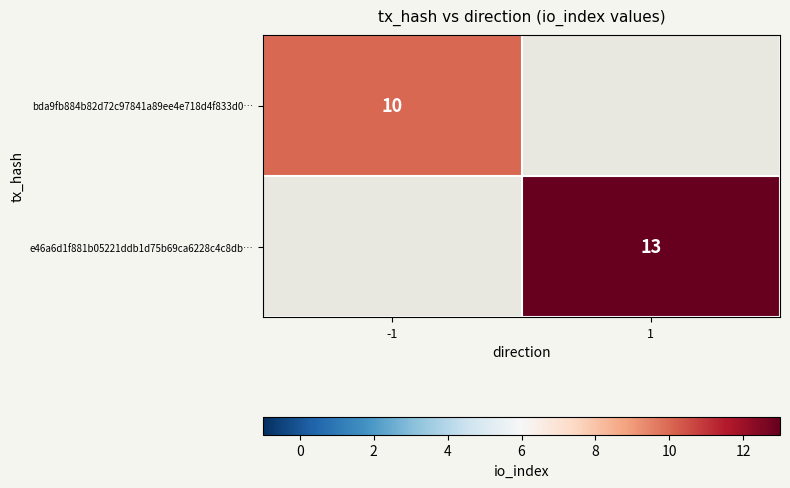

Is it true that e46a6d1f881b05221ddb1d75b69ca6228c4c8db… equals 5 at 1?

False